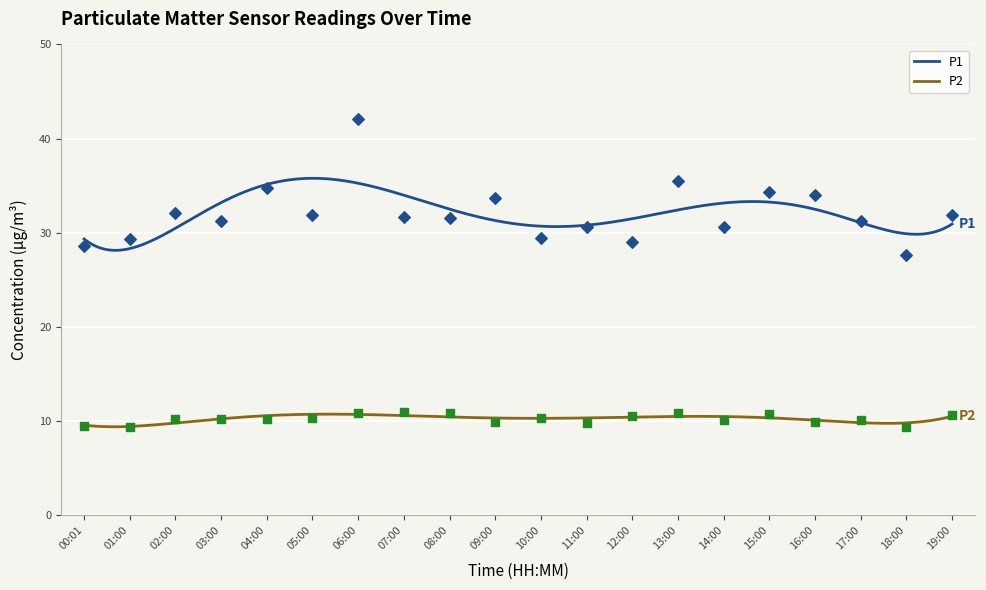

Which series has the widest spread of Y values?

P1